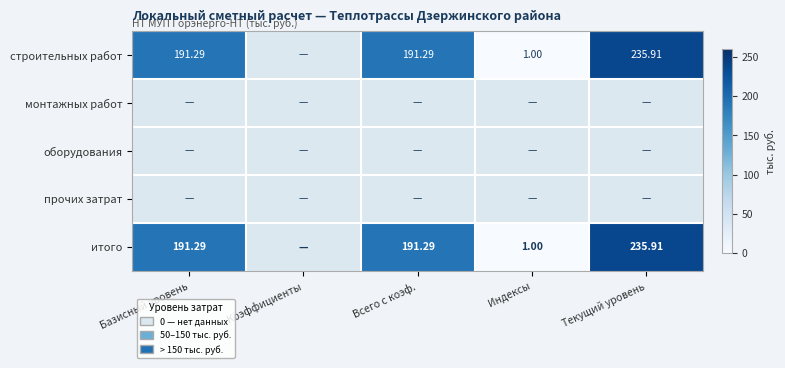

List the labels in order of прочих затрат value, largest first.

Базисный уровень, Коэффициенты, Всего с коэф., Индексы, Текущий уровень